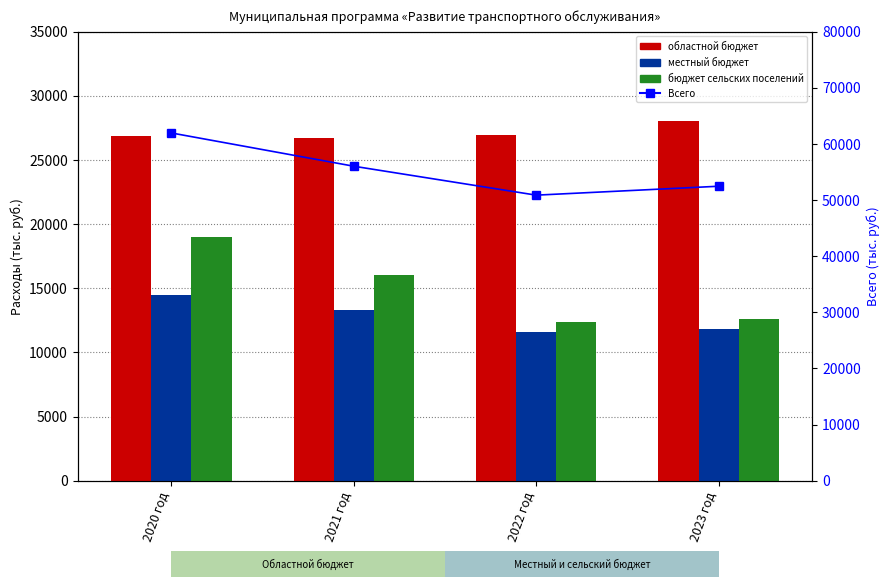

At which category does the chart reach its minimum across all series?

2022 год